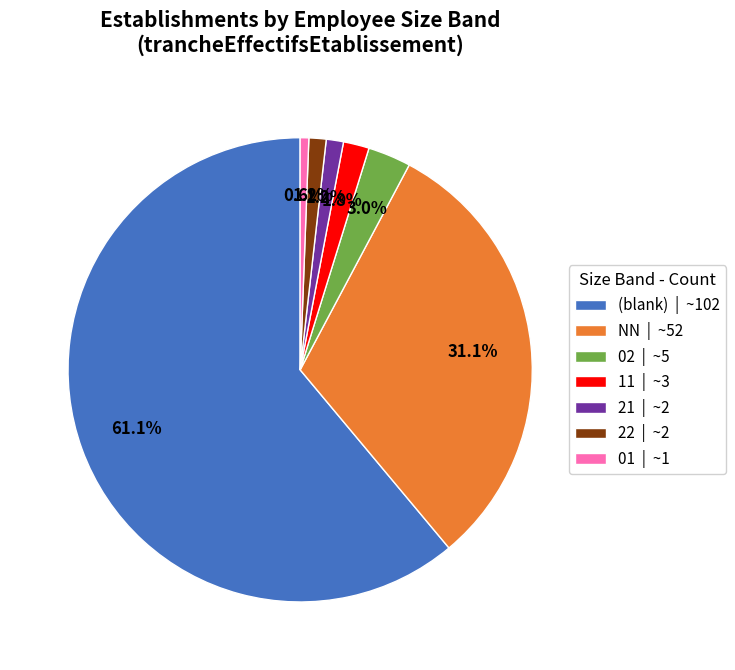

Between 22 | ~2 and 02 | ~5, which is larger?

02 | ~5